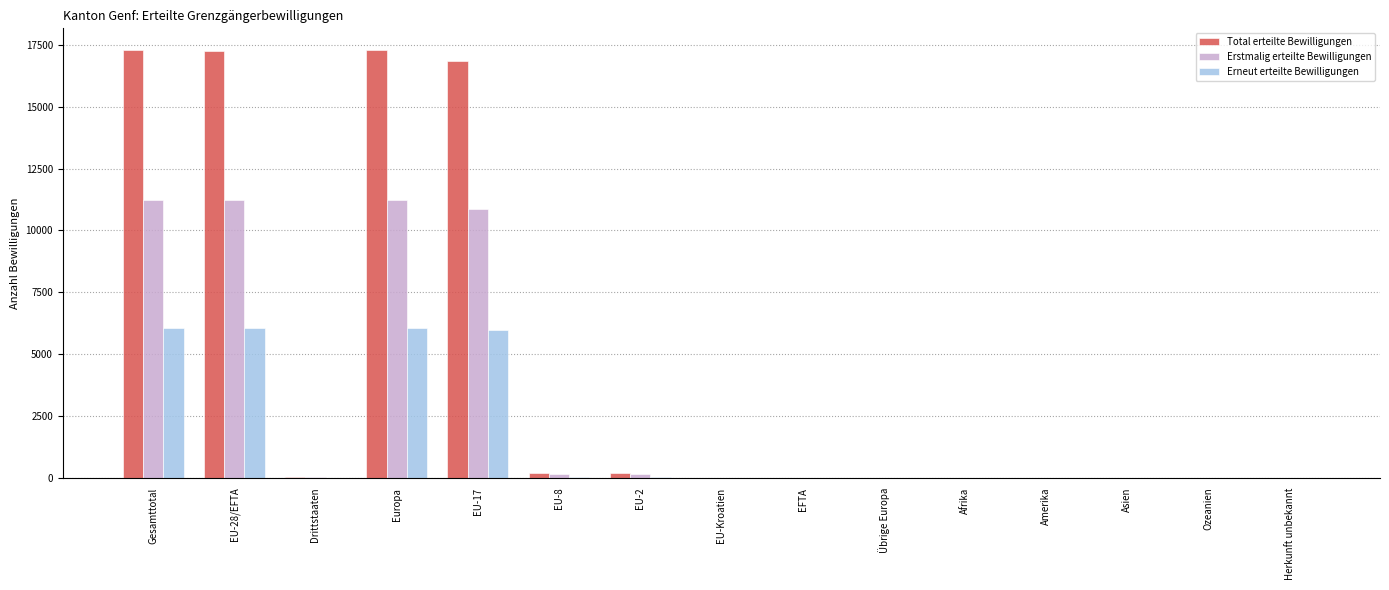

What is the greatest value displayed?

17301